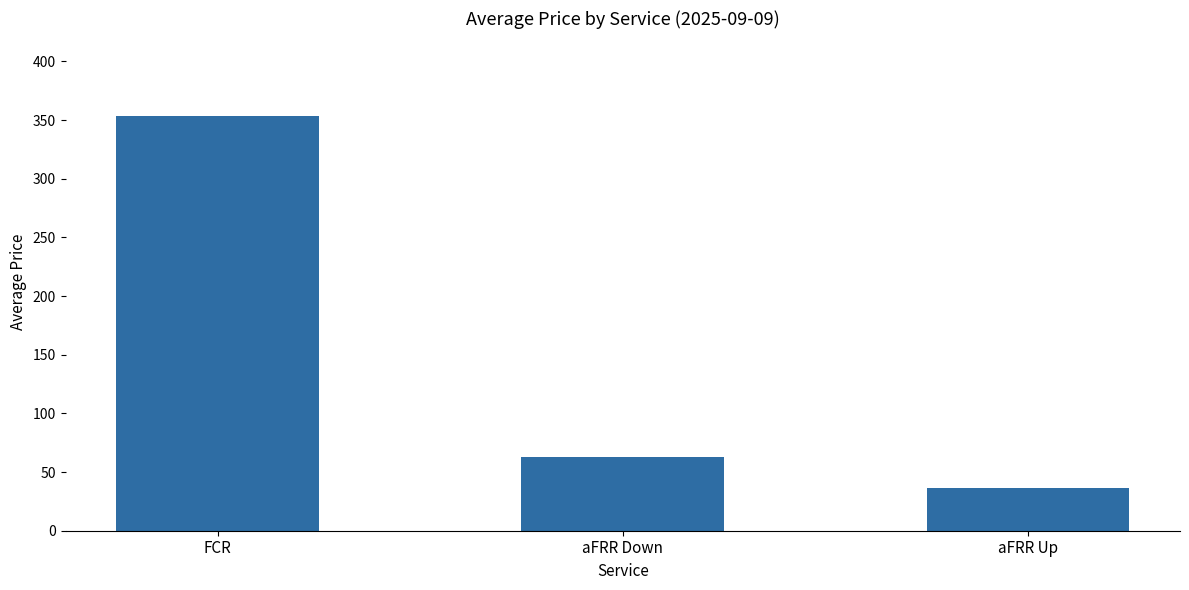

How many bars are there in total?

3